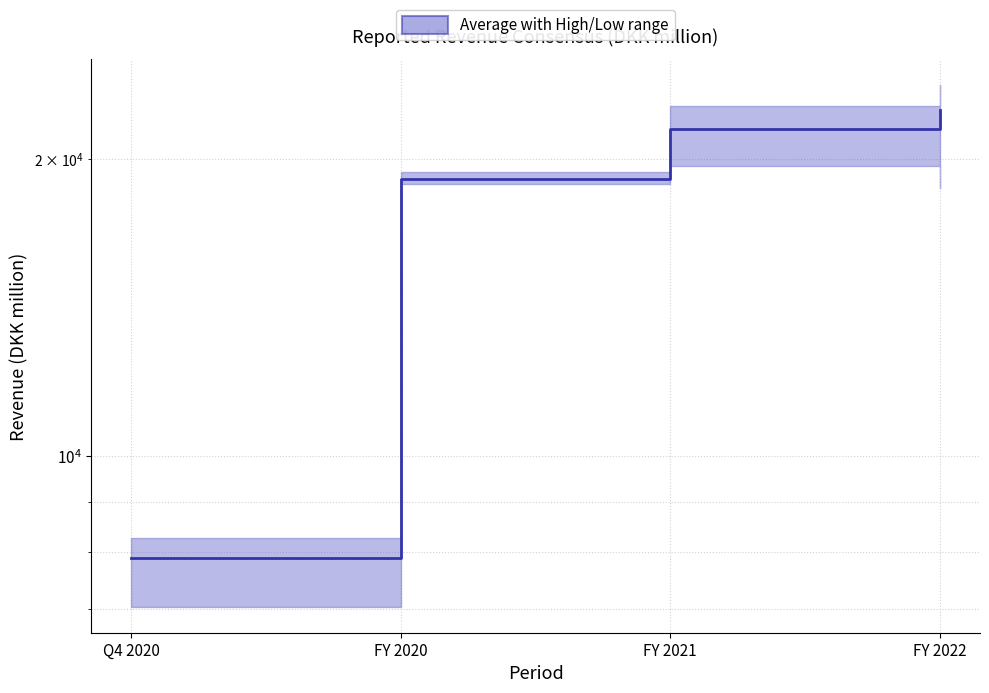

What is the sum of all values?

70812.3